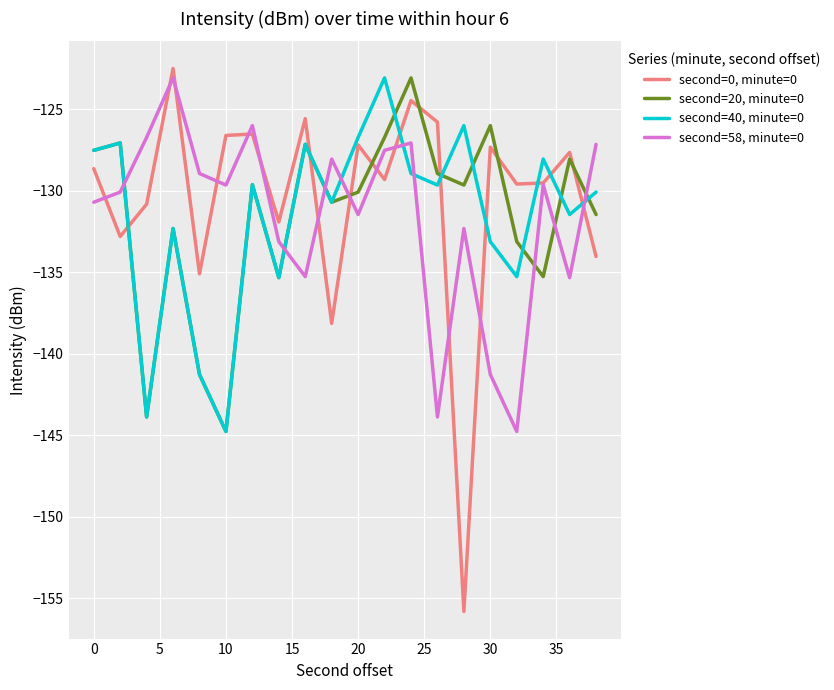

Which series has the widest spread of values?

second=0, minute=0